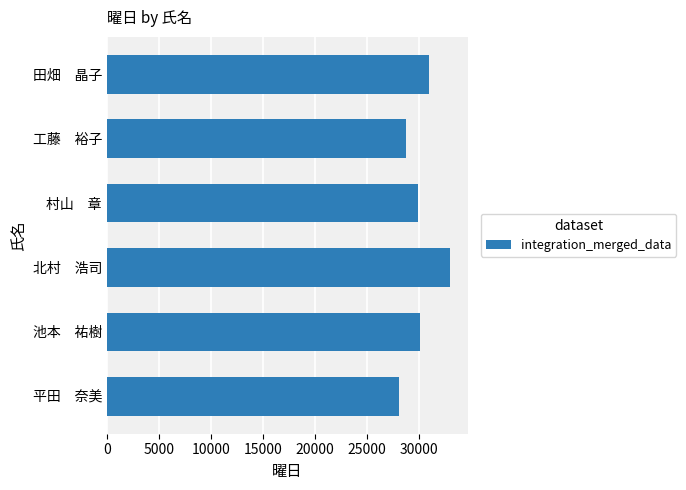

Which category has the highest value across all series?

北村　浩司